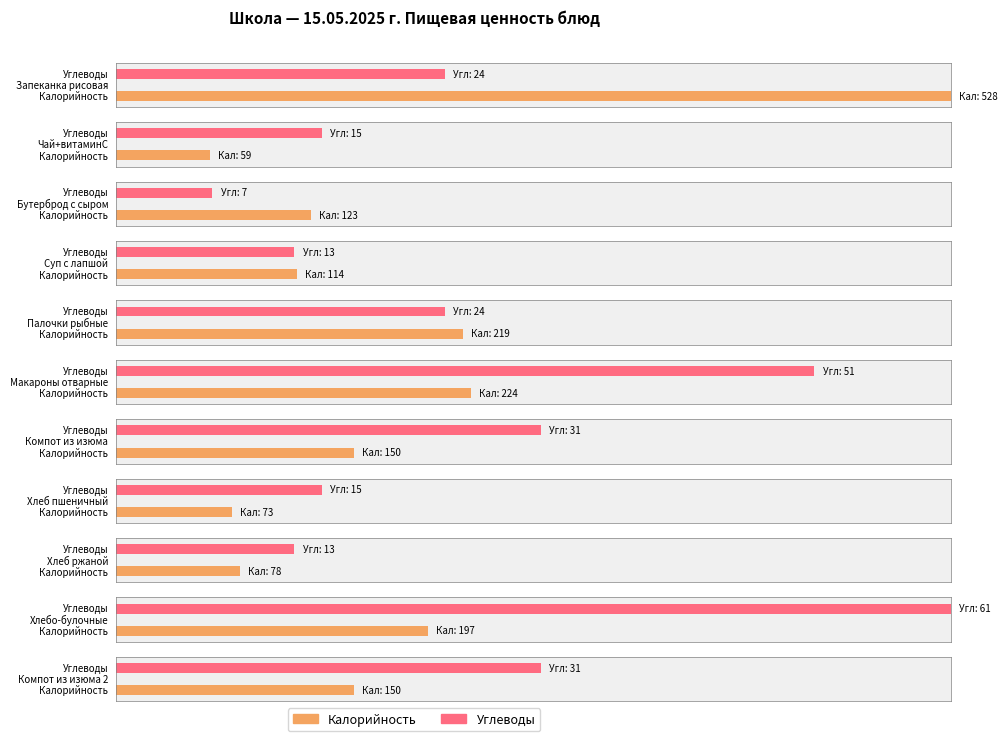

Which series changed the most between Макароны отварные and Компот из изюма?

Калорийность